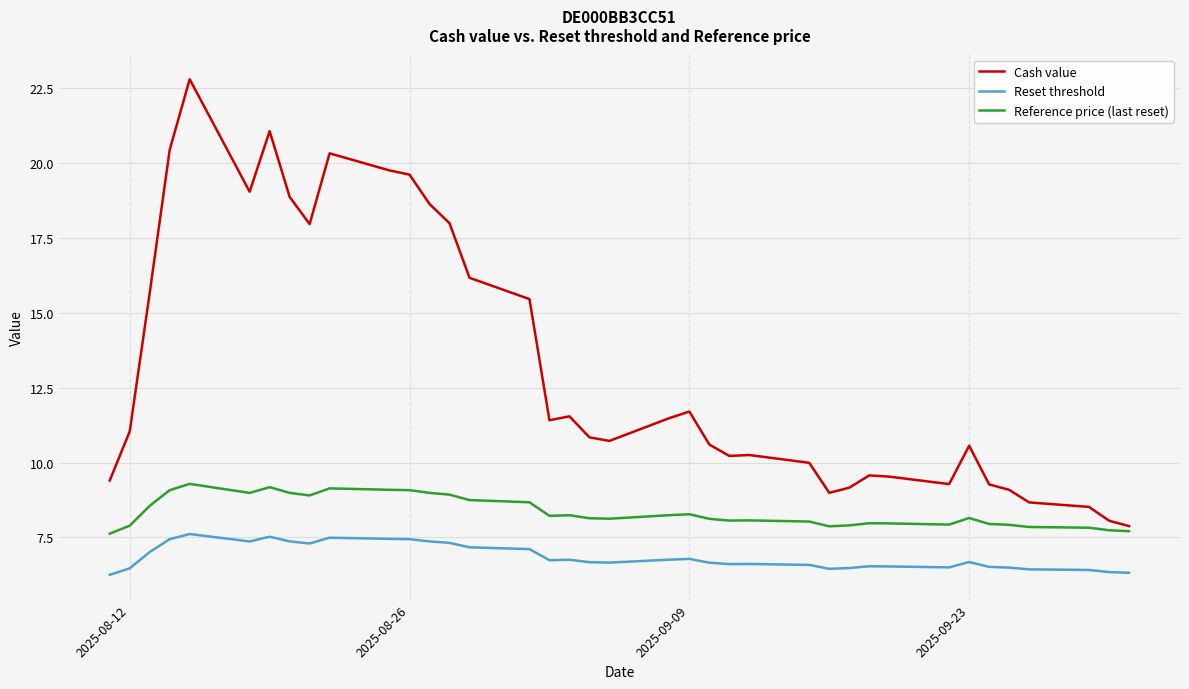

What is the average value of the Reference price (last reset) series?

8.4